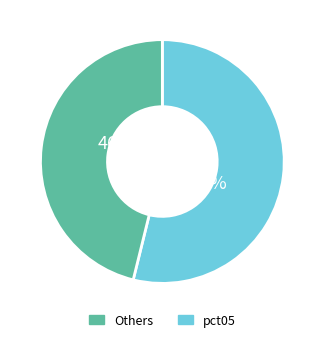

How many segments does this pie chart have?

2